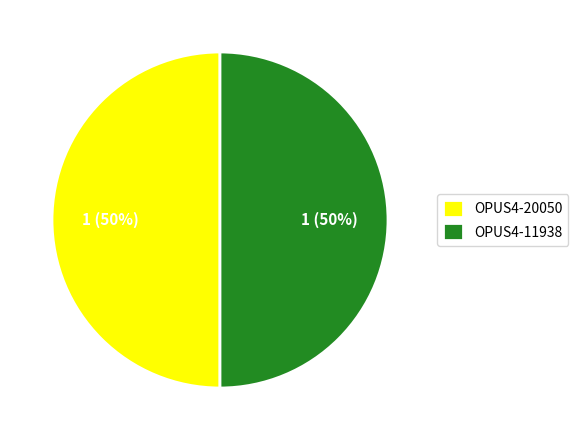

What is the ratio of the value at OPUS4-20050 to the value at OPUS4-11938?

1.0